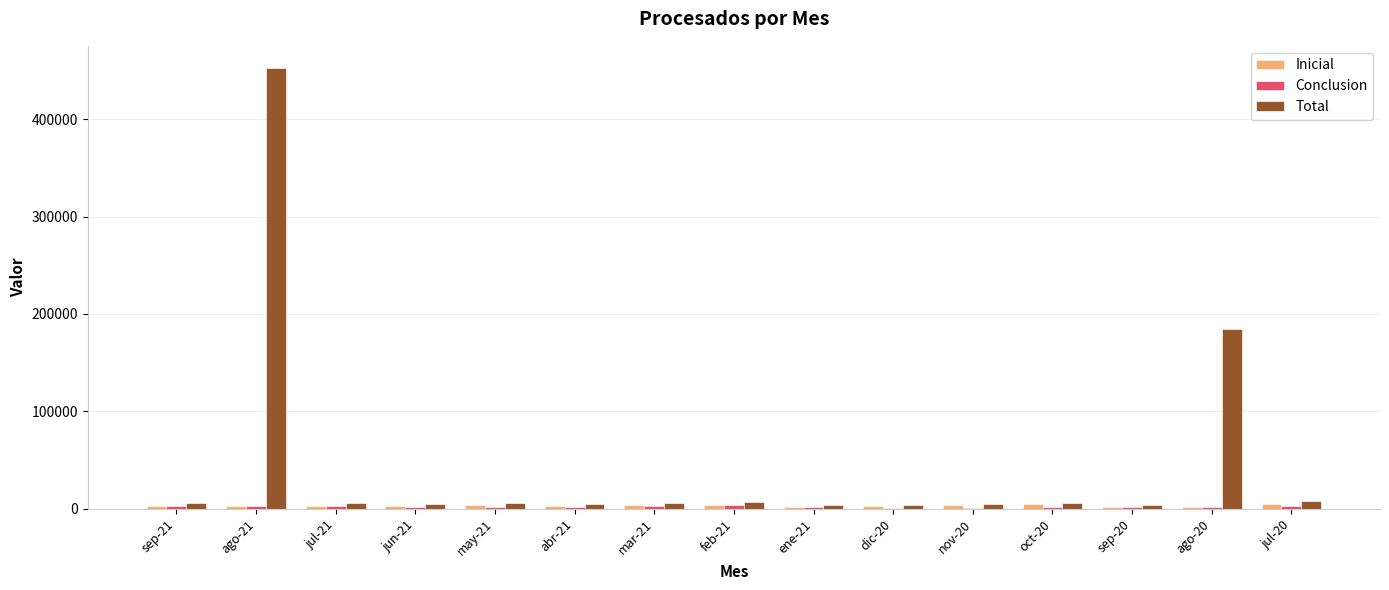

Which series has the largest total across all categories?

Total